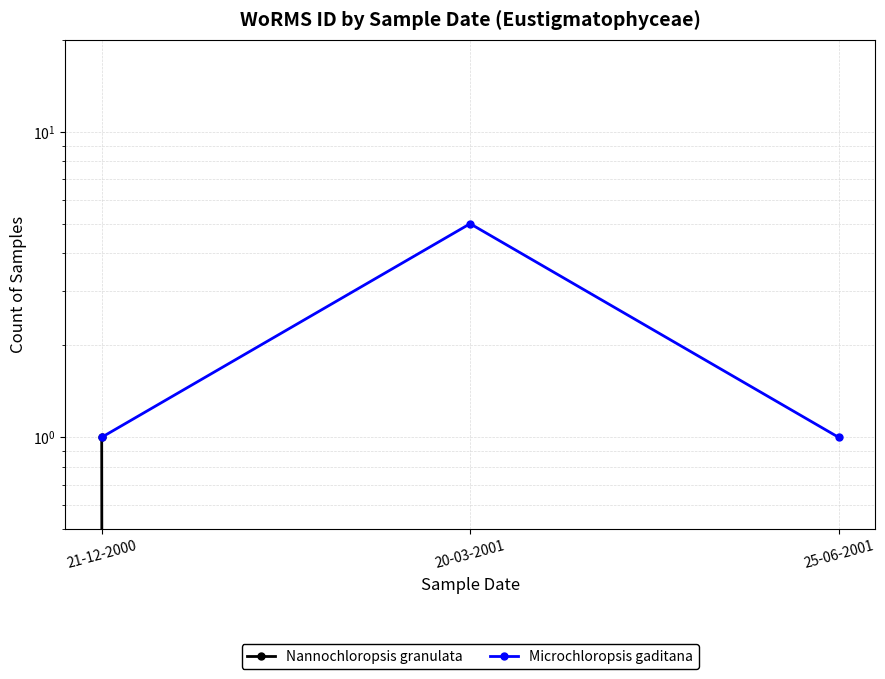

What is the greatest value displayed?

5